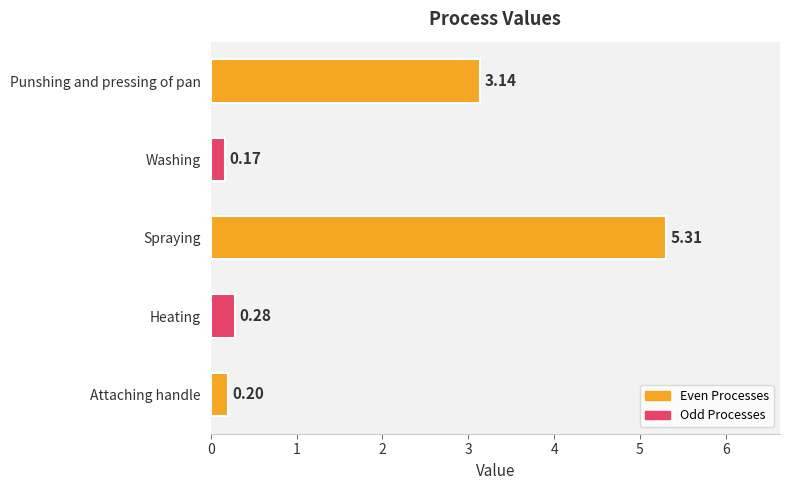

List the labels in order of value, smallest first.

Washing, Attaching handle, Heating, Punshing and pressing of pan, Spraying